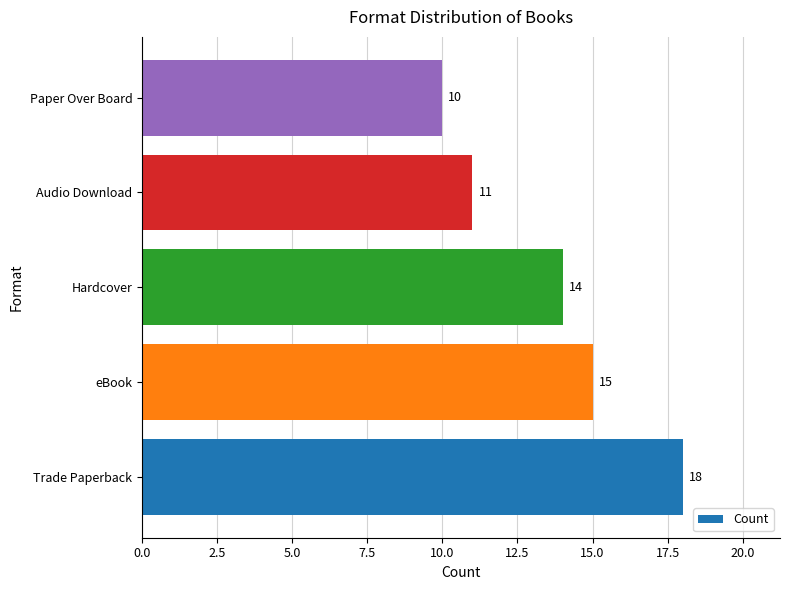

List the labels in order of value, largest first.

Trade Paperback, eBook, Hardcover, Audio Download, Paper Over Board